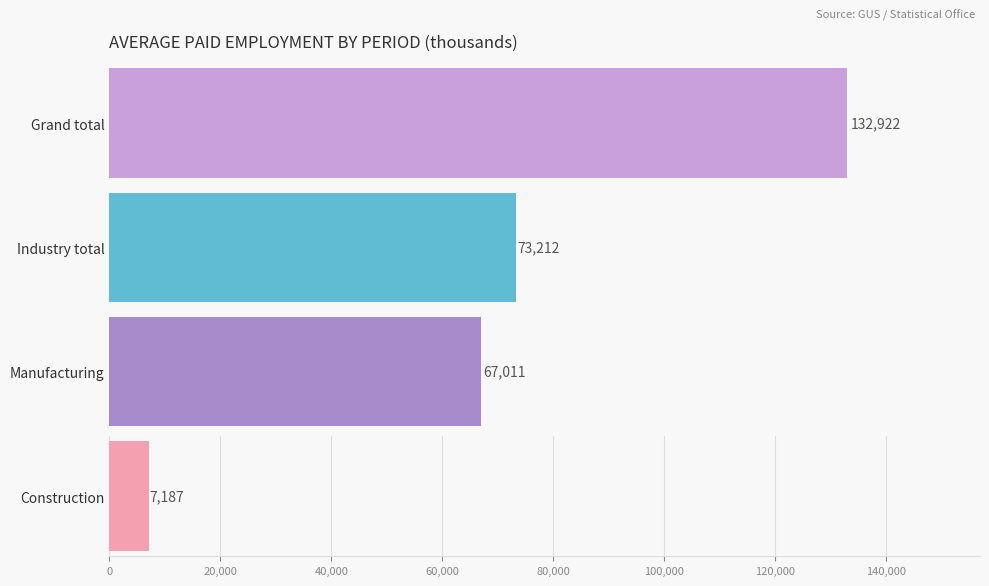

How many series are shown in this chart?

4